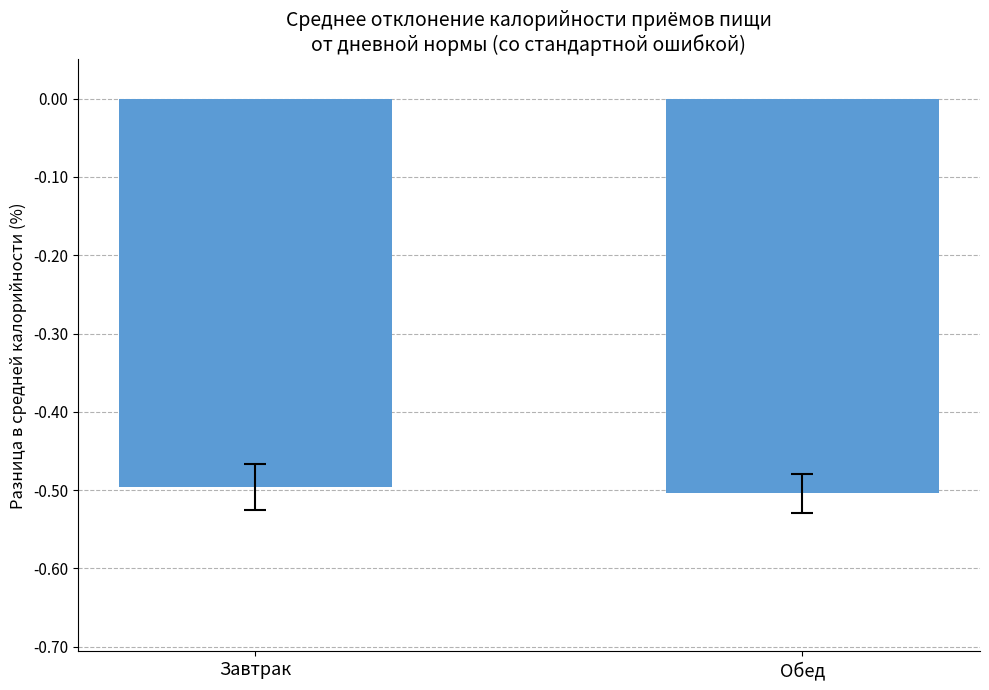

Where is the data nearest to the value 0?

Завтрак